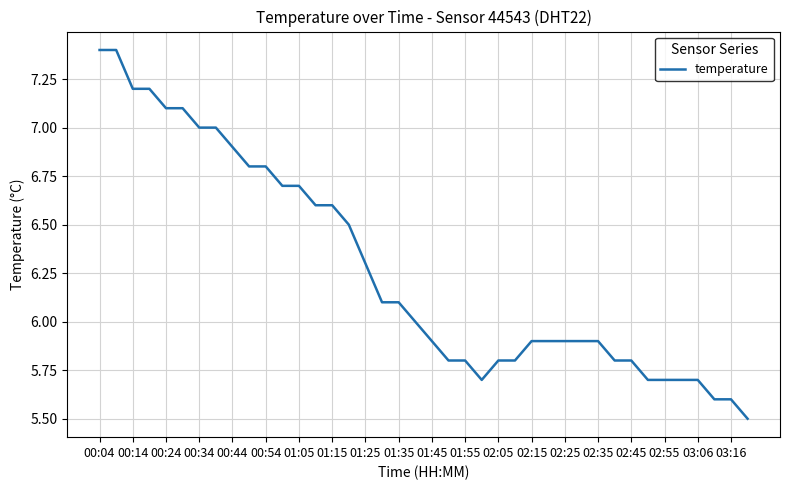

What is the difference between the second highest and minimum values?

1.9